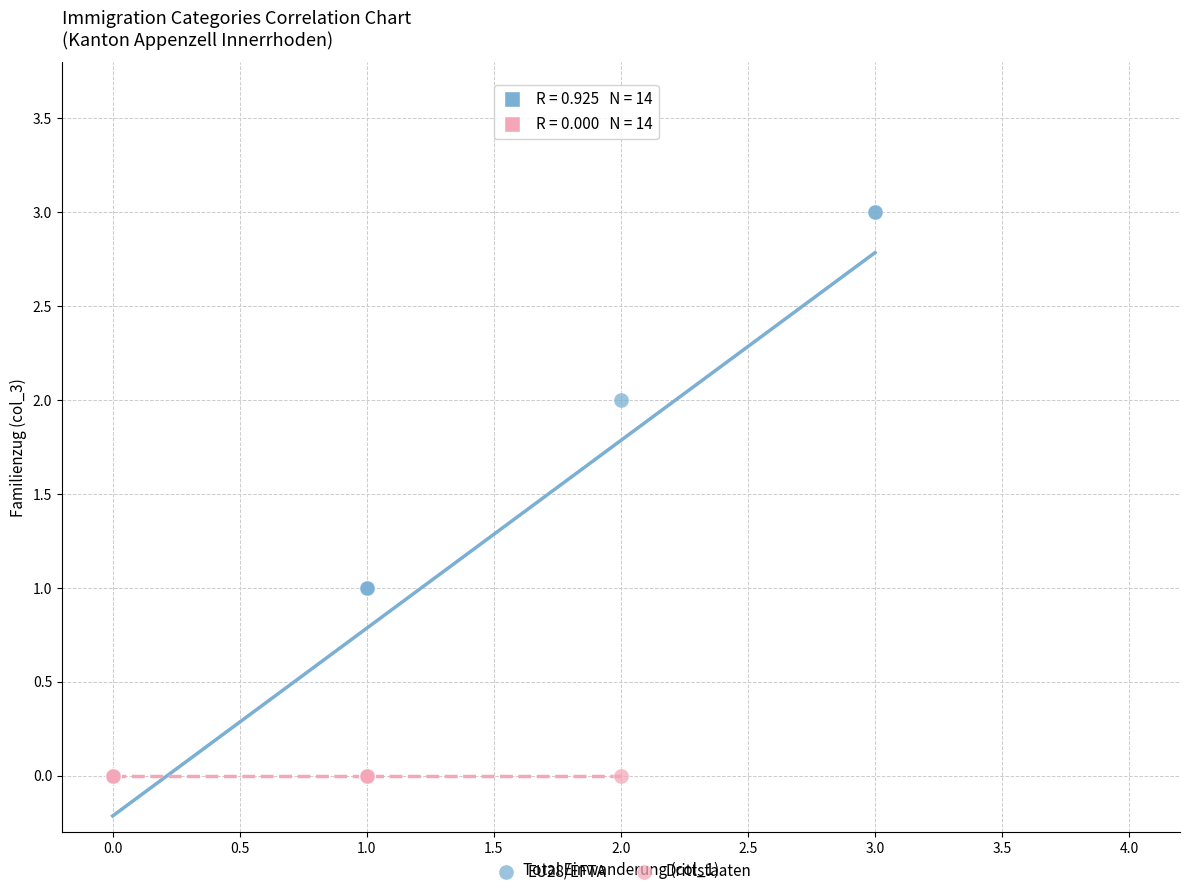

Which series contains the highest Y value?

EU28/EFTA